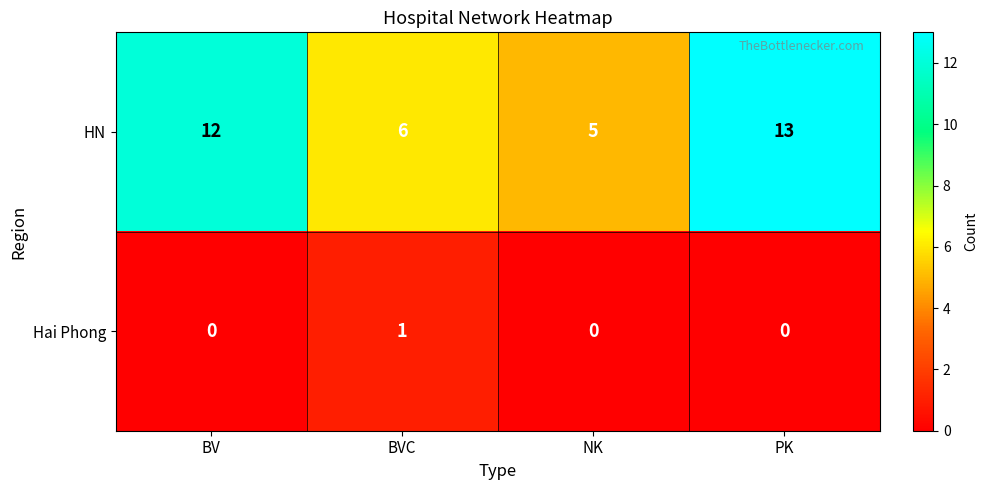

Which series has the largest total across all categories?

HN